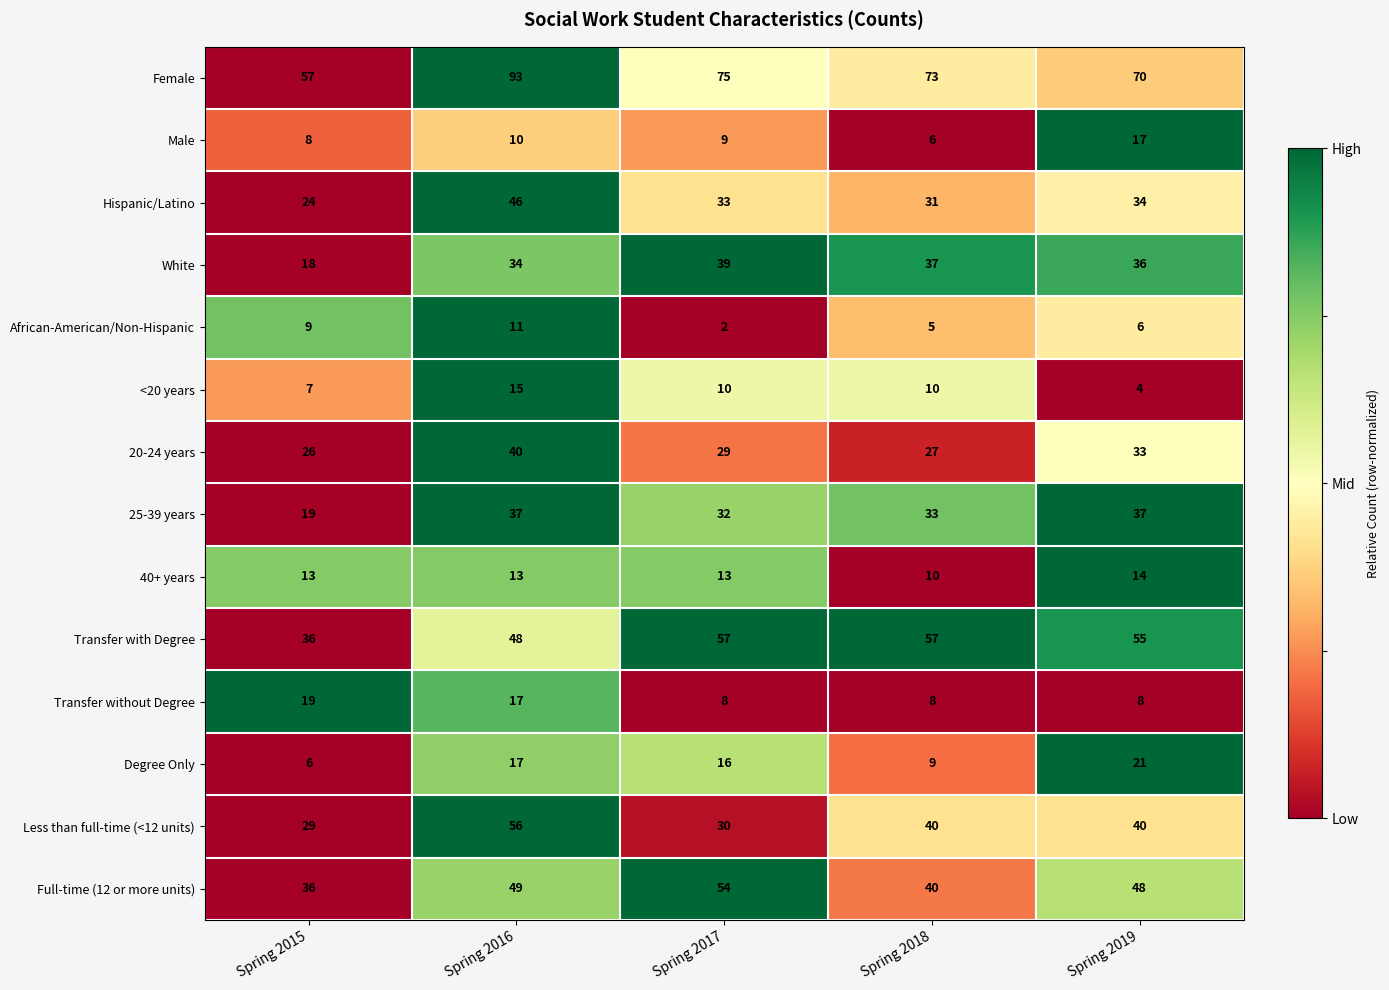

What is the total value across all series at Spring 2017?

407